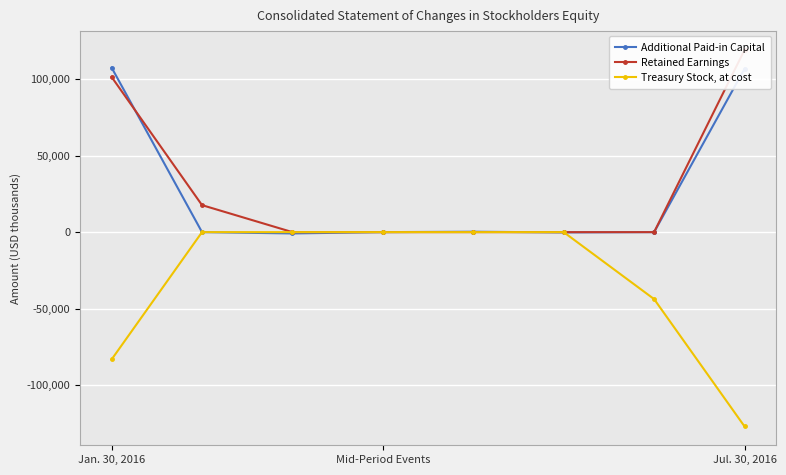

What is the lowest value of the Treasury Stock, at cost series?

-127140